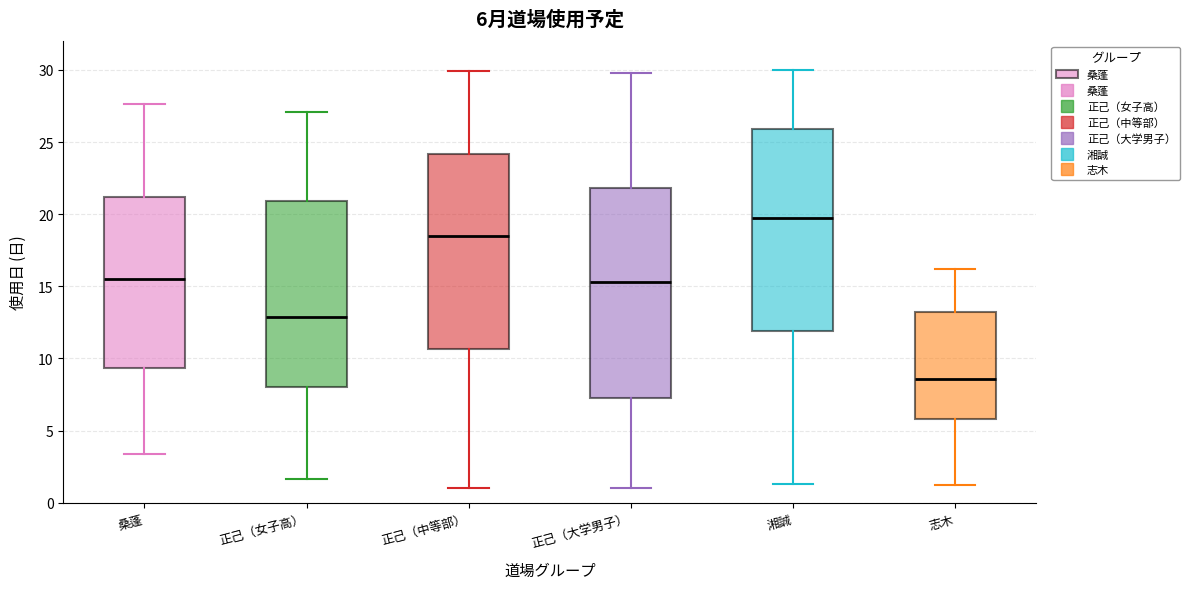

Comparing the boxes themselves (not the whiskers), which one is the tallest?

正己（大学男子）